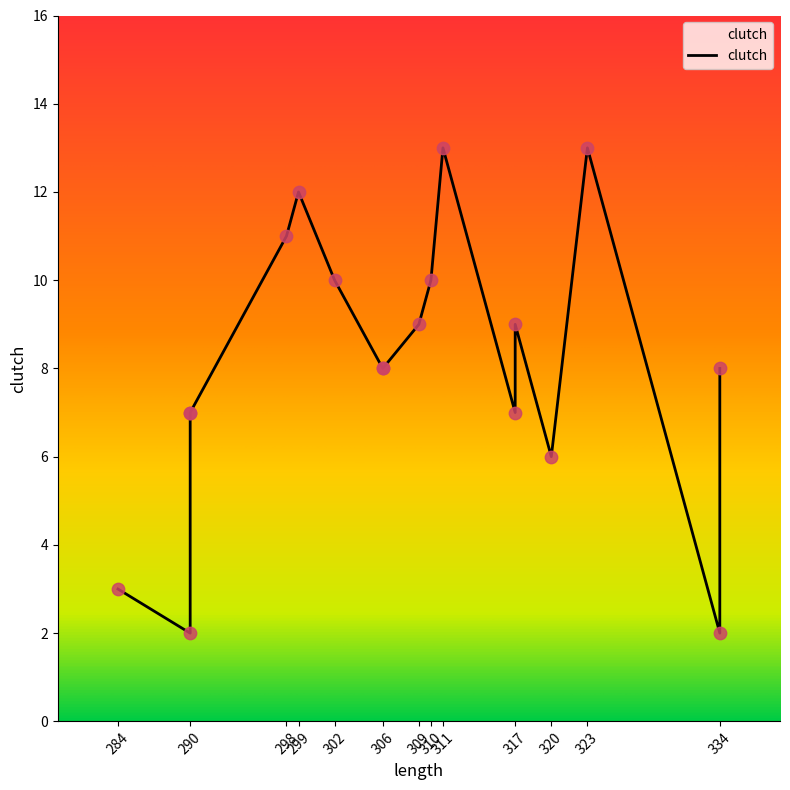

What is the change in value from 284 to 302?

+7